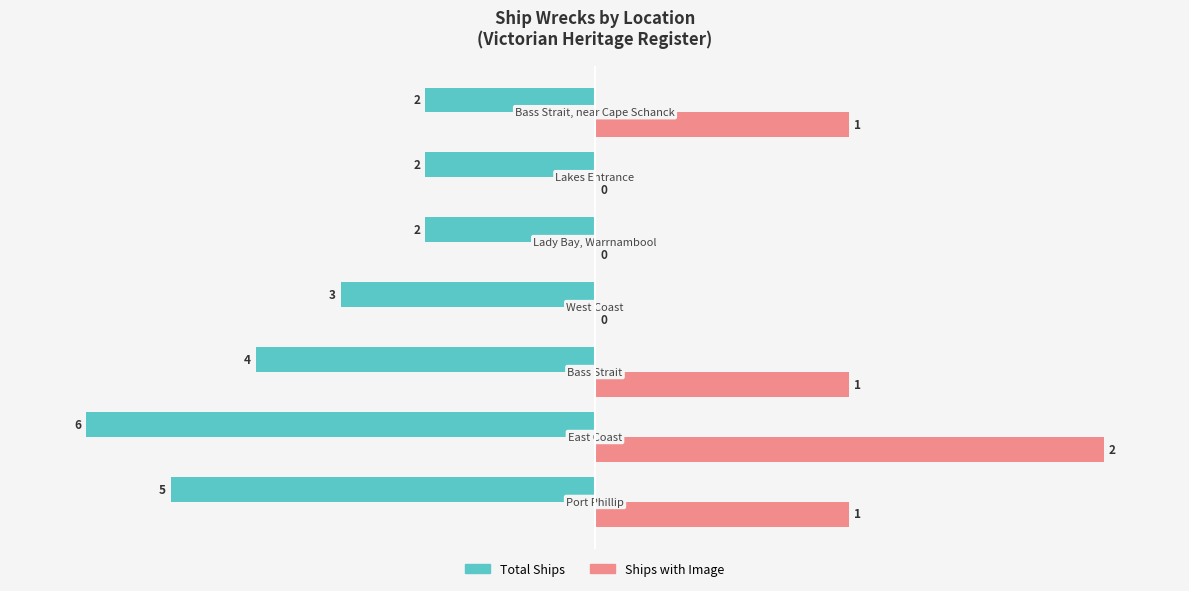

What are all the series names shown in the legend?

Total Ships, Ships with Image